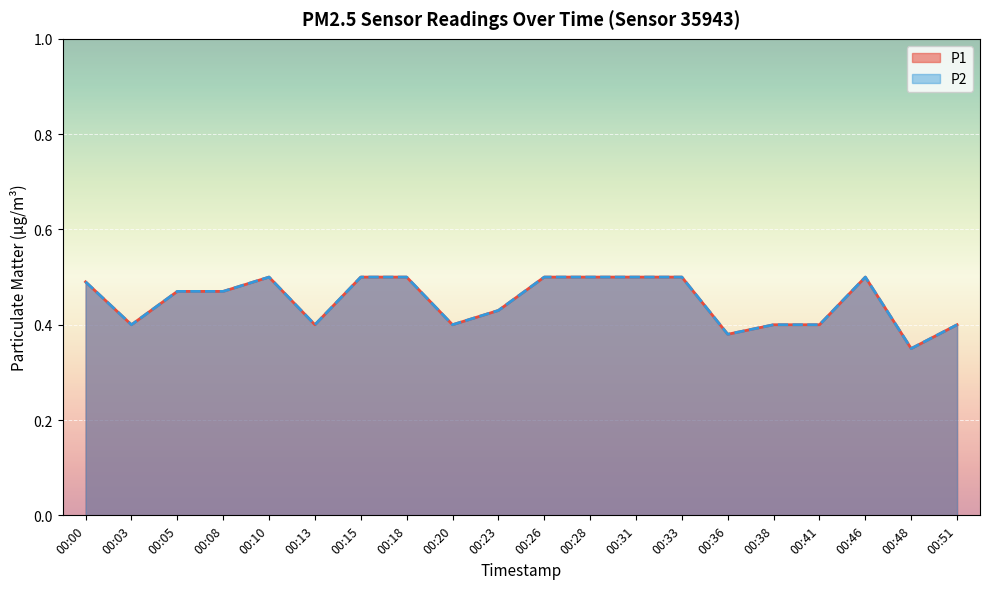

Which series has the largest range (max minus min)?

P1